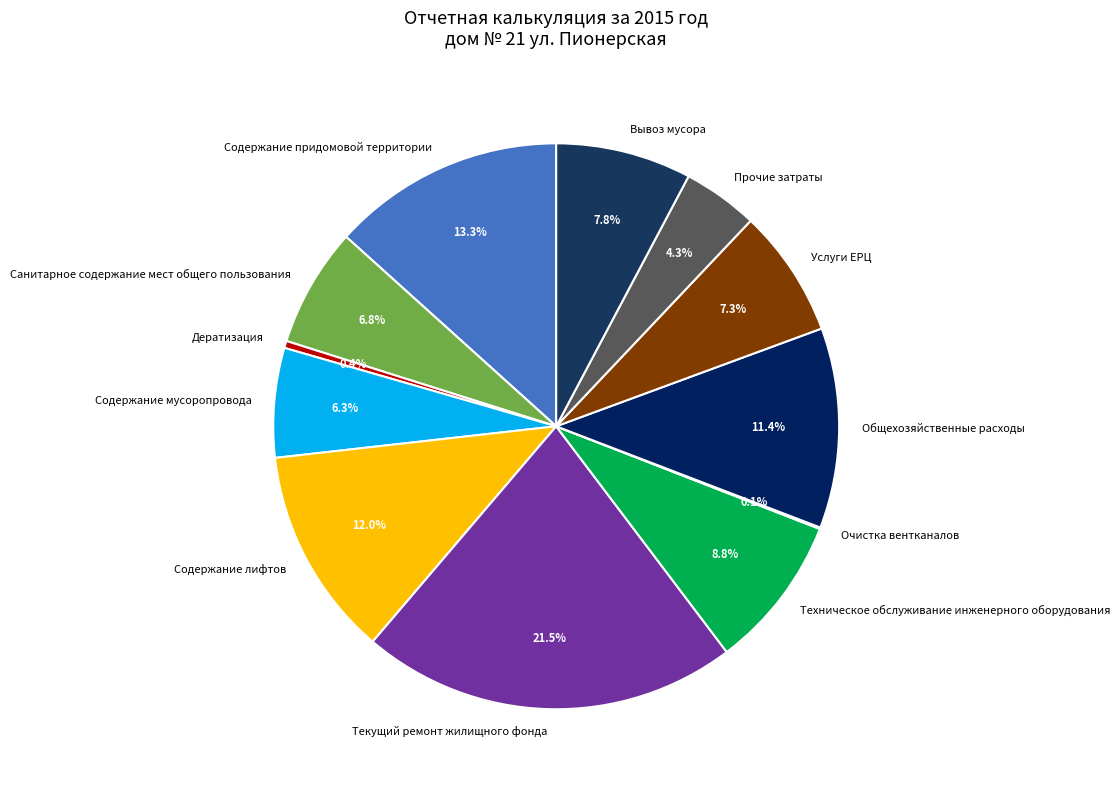

Is Содержание лифтов the majority of the pie?

No